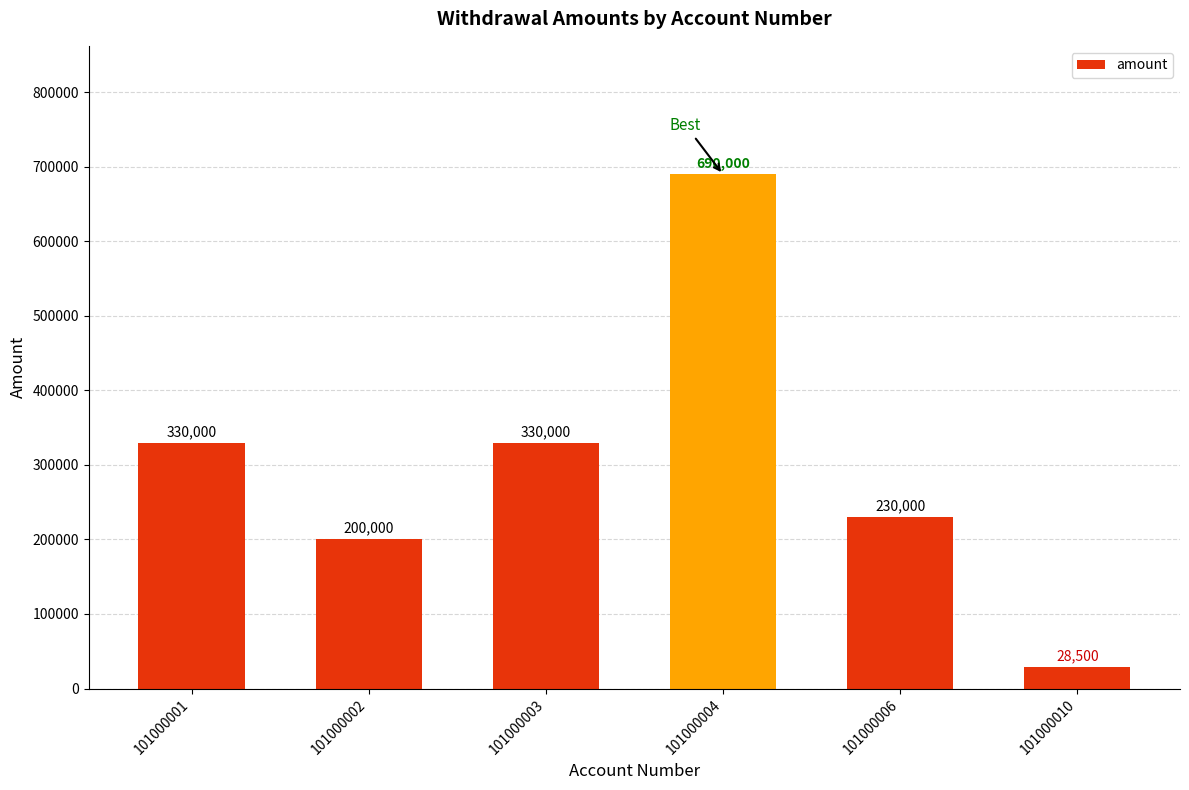

Is it true that the value at 101000002 is 200000?

True